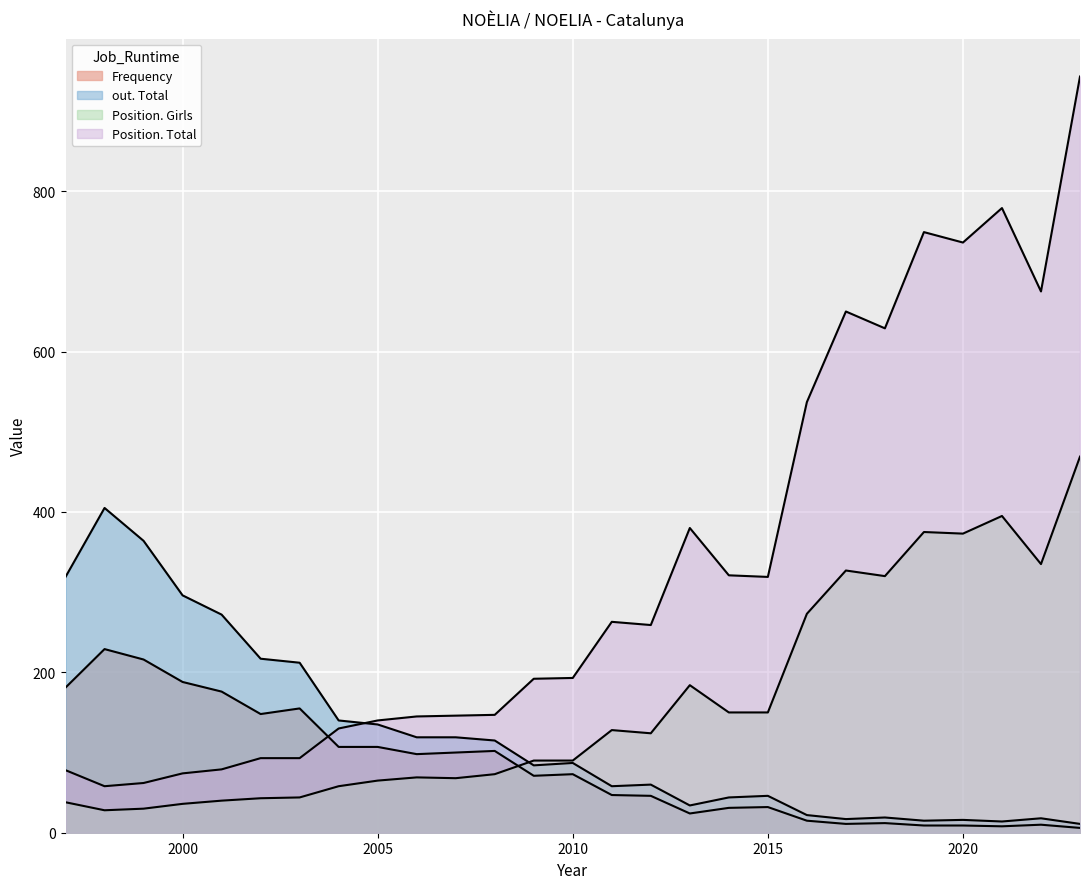

How many values in the Position. Girls series are below 90?

12